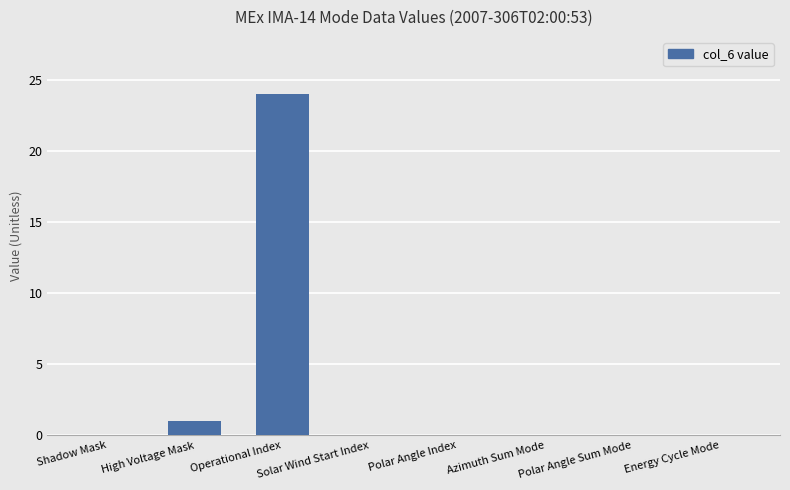

True or false: the data shows 0 at Azimuth Sum Mode.

True